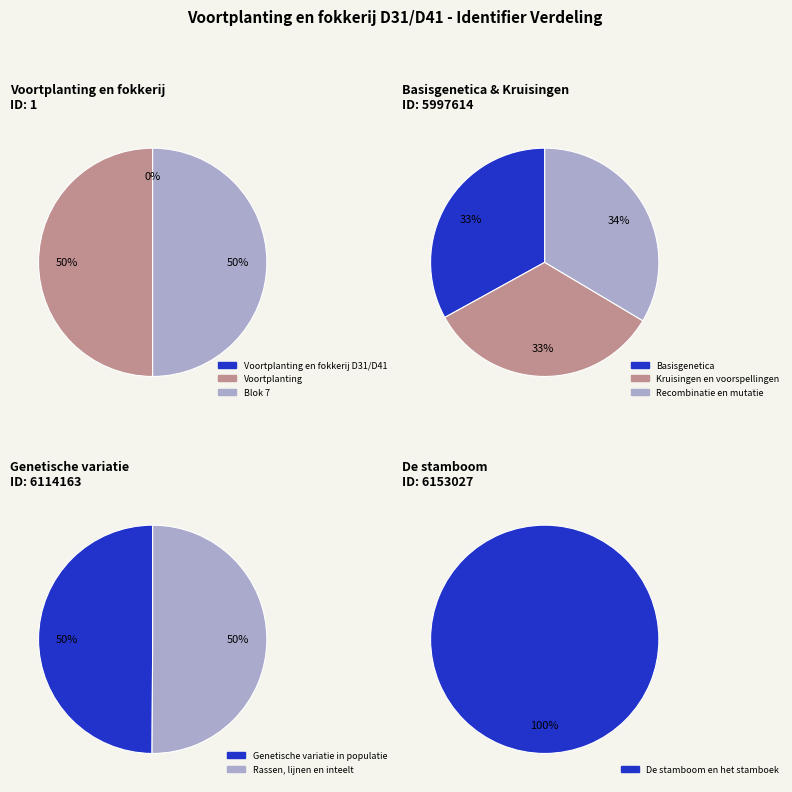

The De stamboom en het stamboek slice represents 5% of the pie. True or false?

False